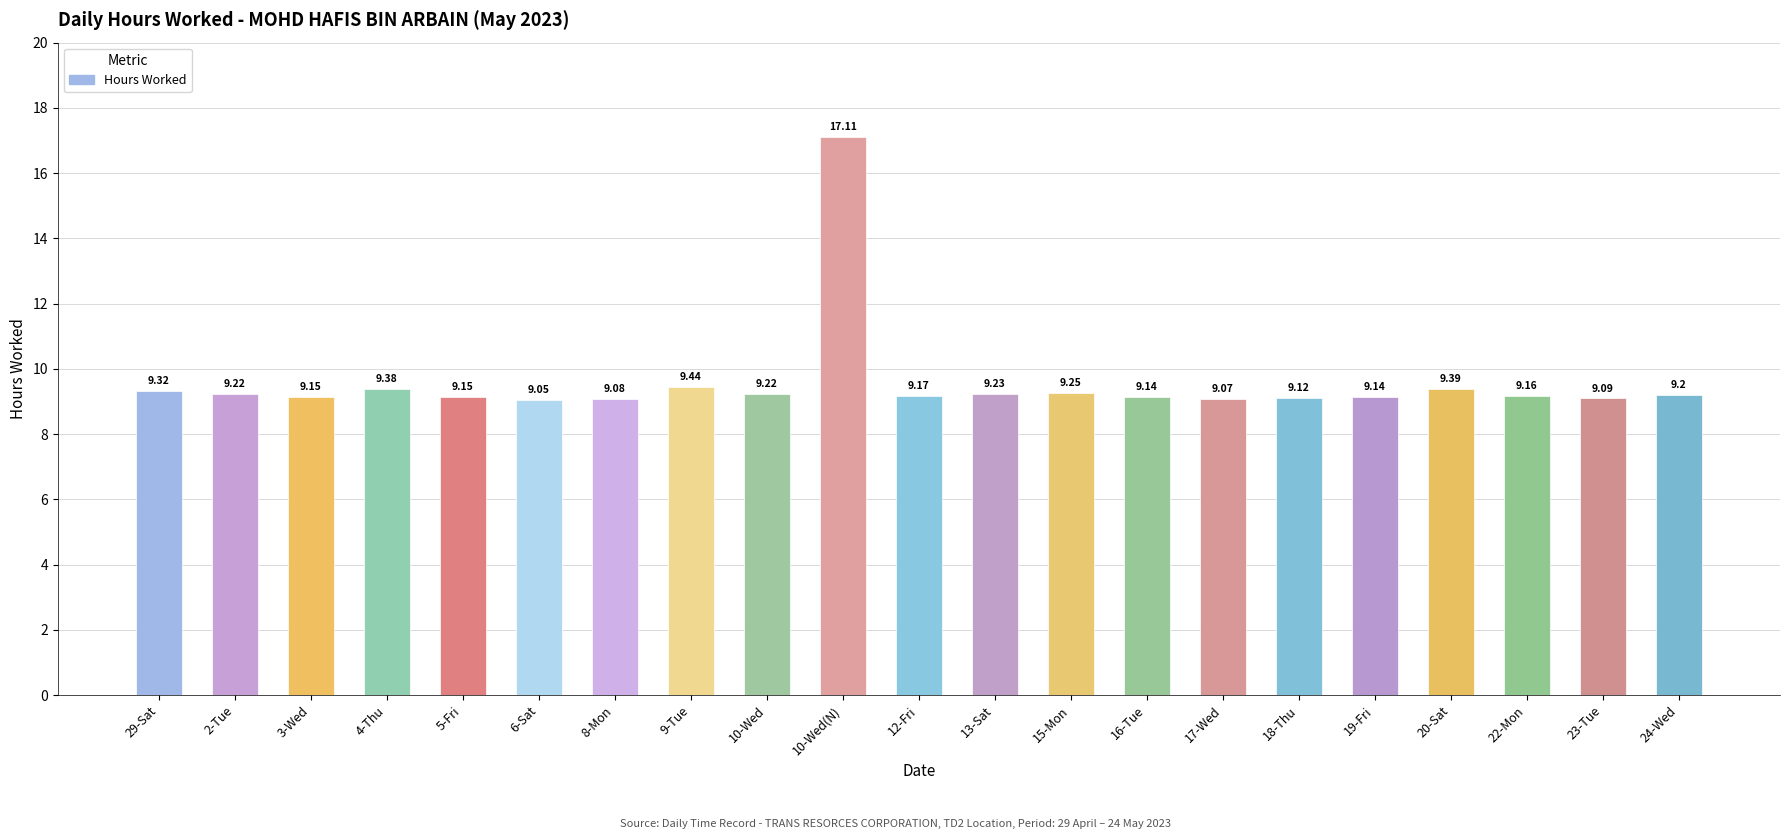

Which label corresponds to the largest value in the chart?

10-Wed(N)